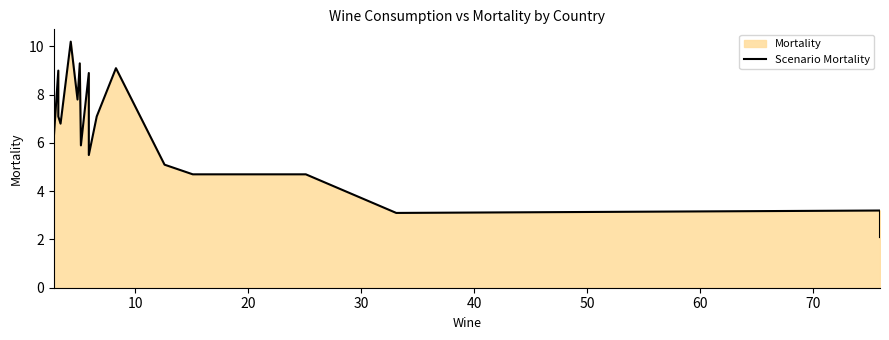

What is the sum of all values?

115.8